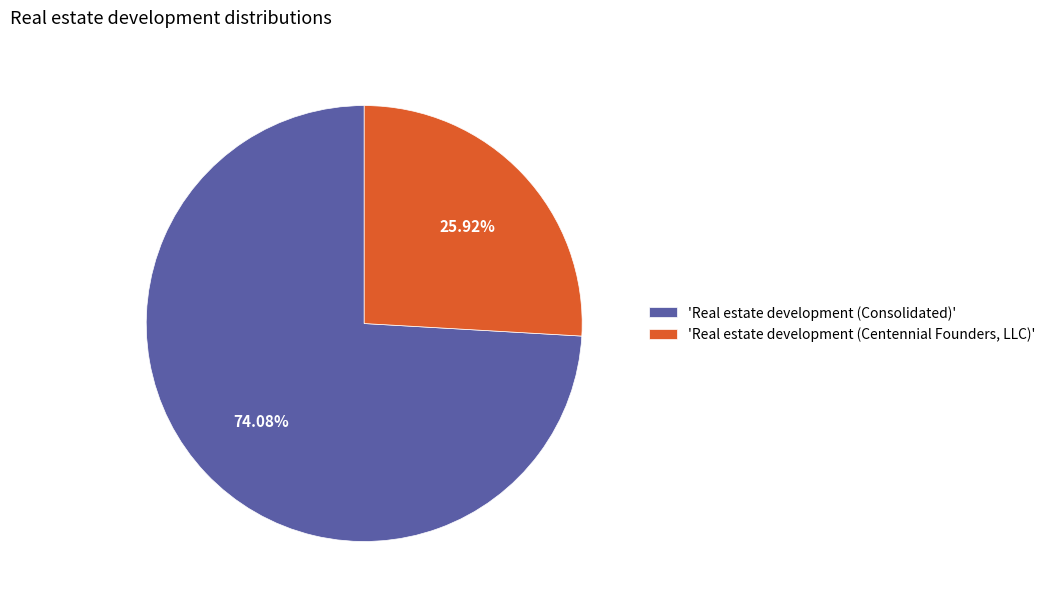

Do 'Real estate development (Centennial Founders, LLC)' and 'Real estate development (Consolidated)' together represent more than half of the pie?

Yes